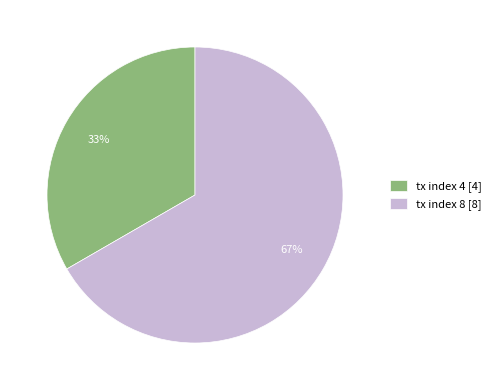

Which has a higher value, tx index 8 or tx index 4?

tx index 8